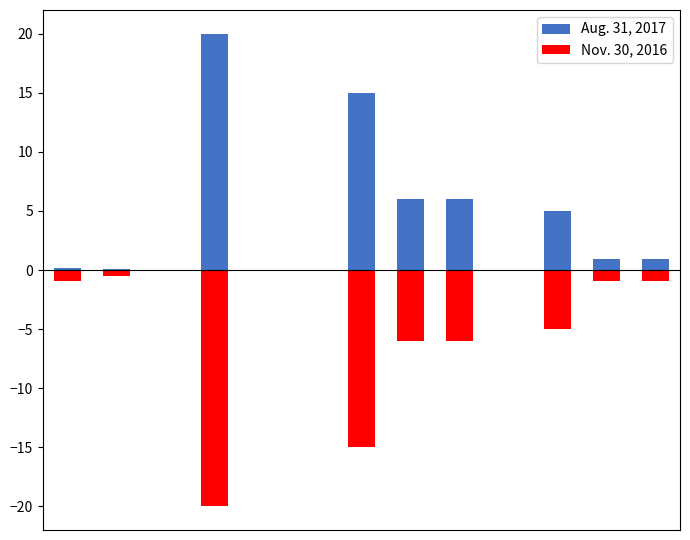

The Aug. 31, 2017 series shows -6.3 at 4. True or false?

False